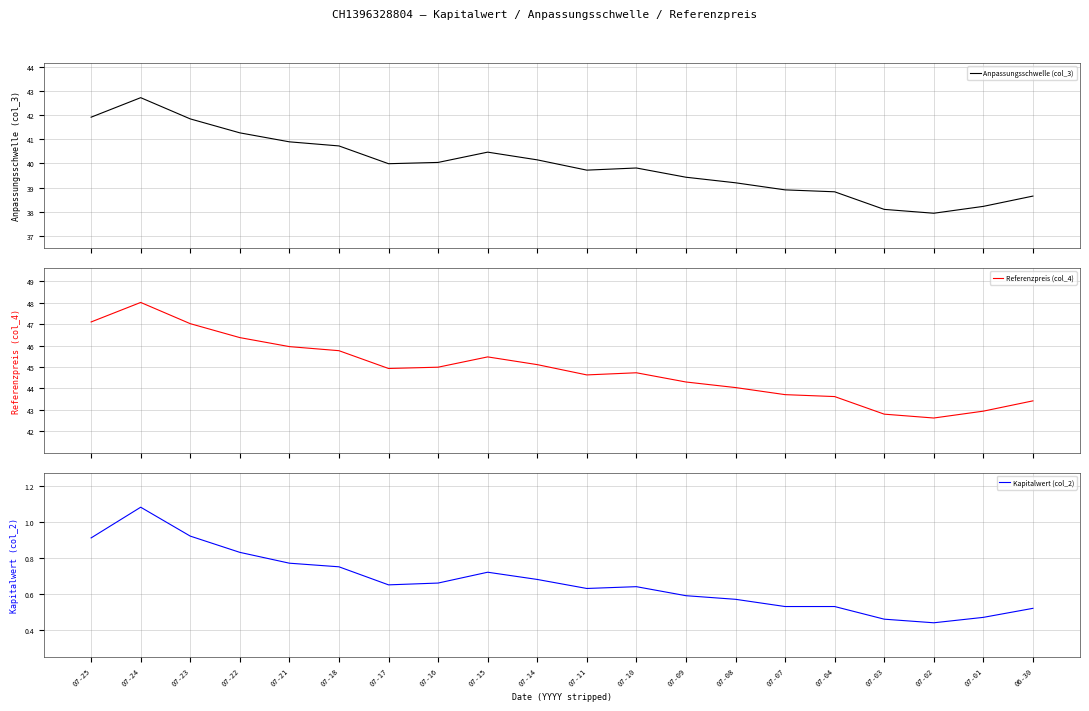

Reading left to right, list all the values displayed in this chart.

Anpassungsschwelle (col_3): 07-25=41.9	07-24=42.7	07-23=41.8	07-22=41.3	07-21=40.9	07-18=40.7	07-17=40.0	07-16=40.0	07-15=40.5	07-14=40.1	07-11=39.7	07-10=39.8	07-09=39.4	07-08=39.2	07-07=38.9	07-04=38.8	07-03=38.1	07-02=37.9	07-01=38.2	06-30=38.6
Referenzpreis (col_4): 07-25=47.1	07-24=48.0	07-23=47.0	07-22=46.4	07-21=46.0	07-18=45.8	07-17=44.9	07-16=45.0	07-15=45.5	07-14=45.1	07-11=44.6	07-10=44.7	07-09=44.3	07-08=44.0	07-07=43.7	07-04=43.6	07-03=42.8	07-02=42.6	07-01=42.9	06-30=43.4
Kapitalwert (col_2): 07-25=0.9	07-24=1.1	07-23=0.9	07-22=0.8	07-21=0.8	07-18=0.8	07-17=0.7	07-16=0.7	07-15=0.7	07-14=0.7	07-11=0.6	07-10=0.6	07-09=0.6	07-08=0.6	07-07=0.5	07-04=0.5	07-03=0.5	07-02=0.4	07-01=0.5	06-30=0.5